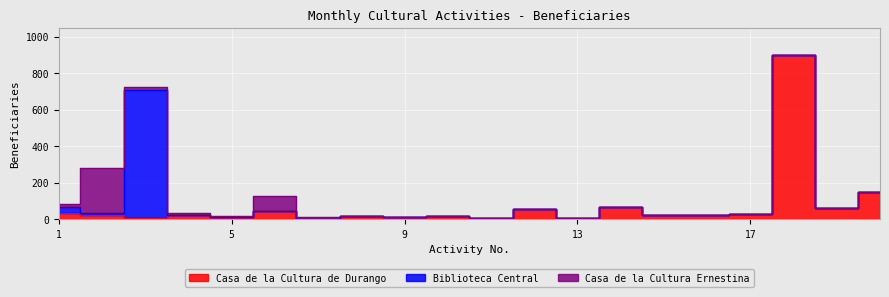

How many interior local peaks does the Casa de la Cultura de Durango series have?

7